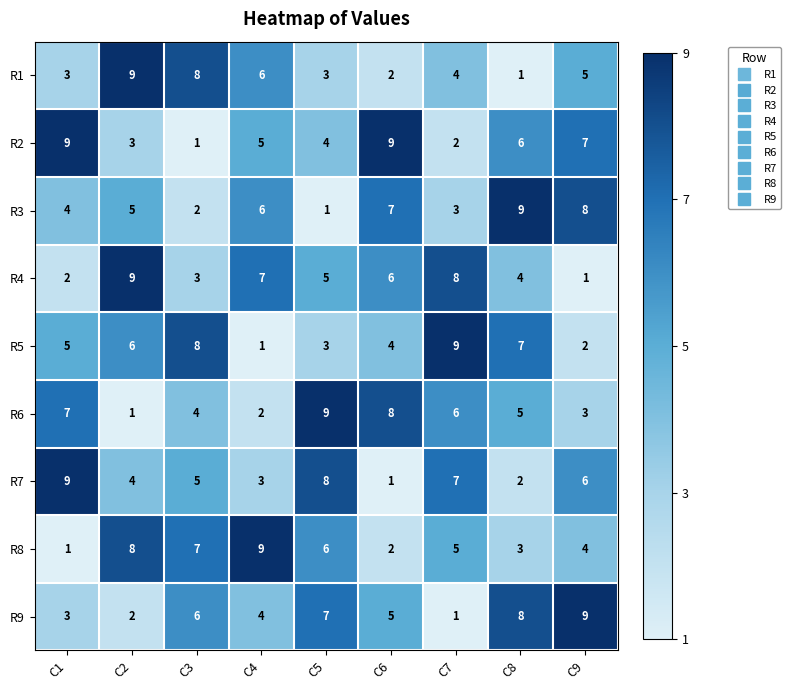

What is the difference between the maximum and minimum values in the R4 series?

8